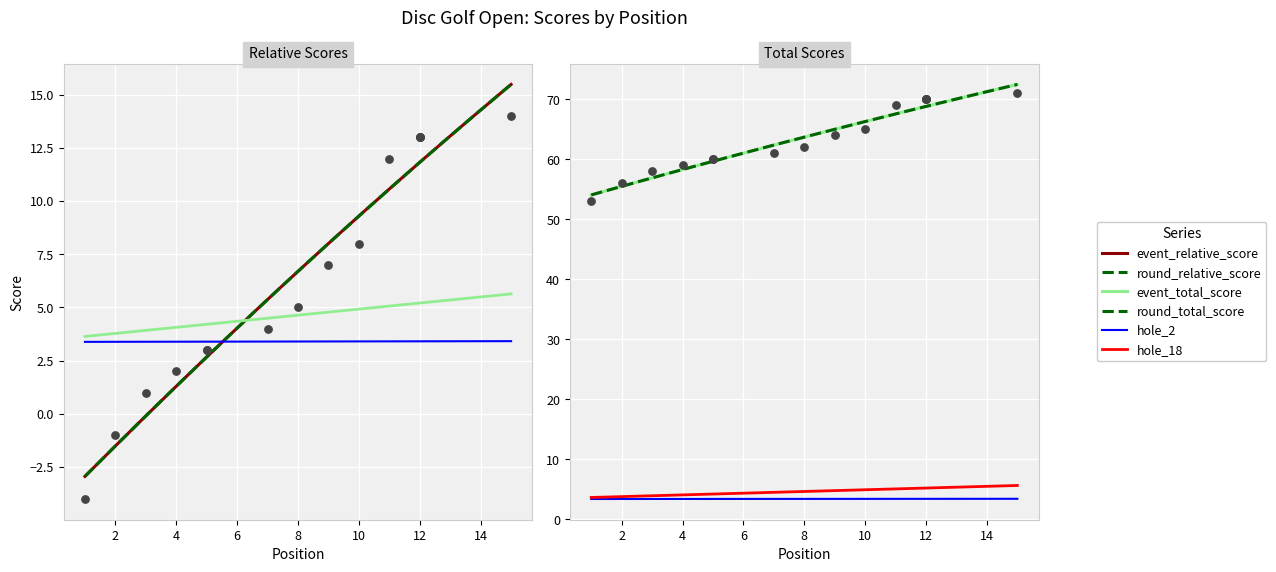

At how many categories does at least one series exceed 18?

15